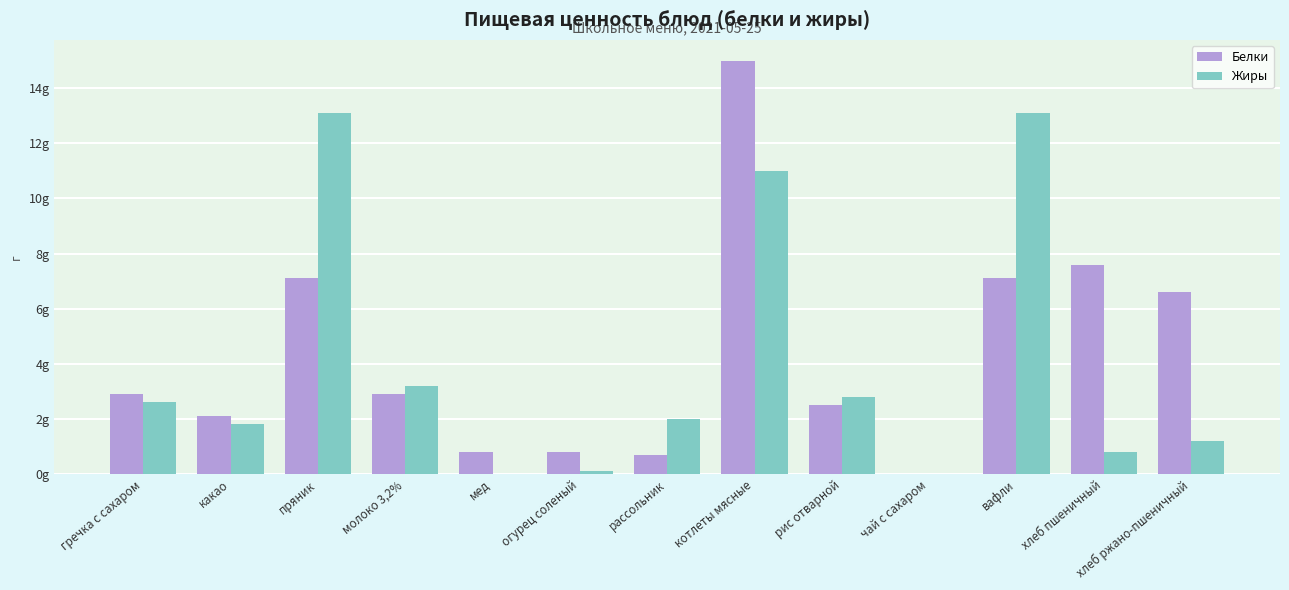

What is the difference between the Жиры values at рис отварной and хлеб пшеничный?

2.0